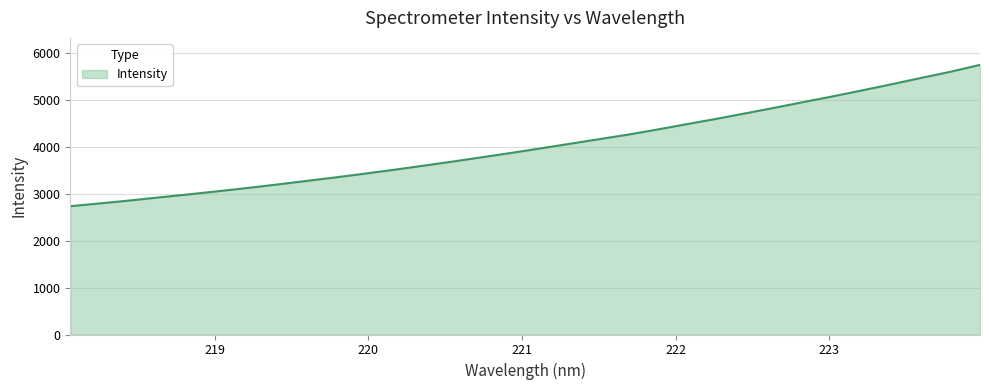

True or false: there are more than 2 points higher than both neighbors.

False